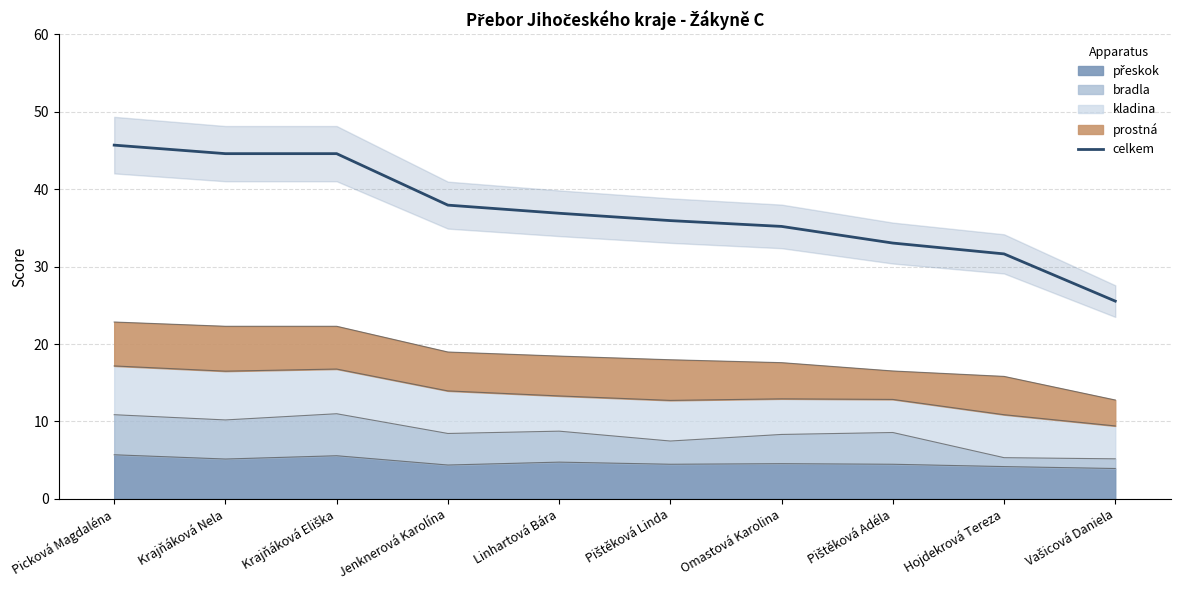

What is the average value?

37.1